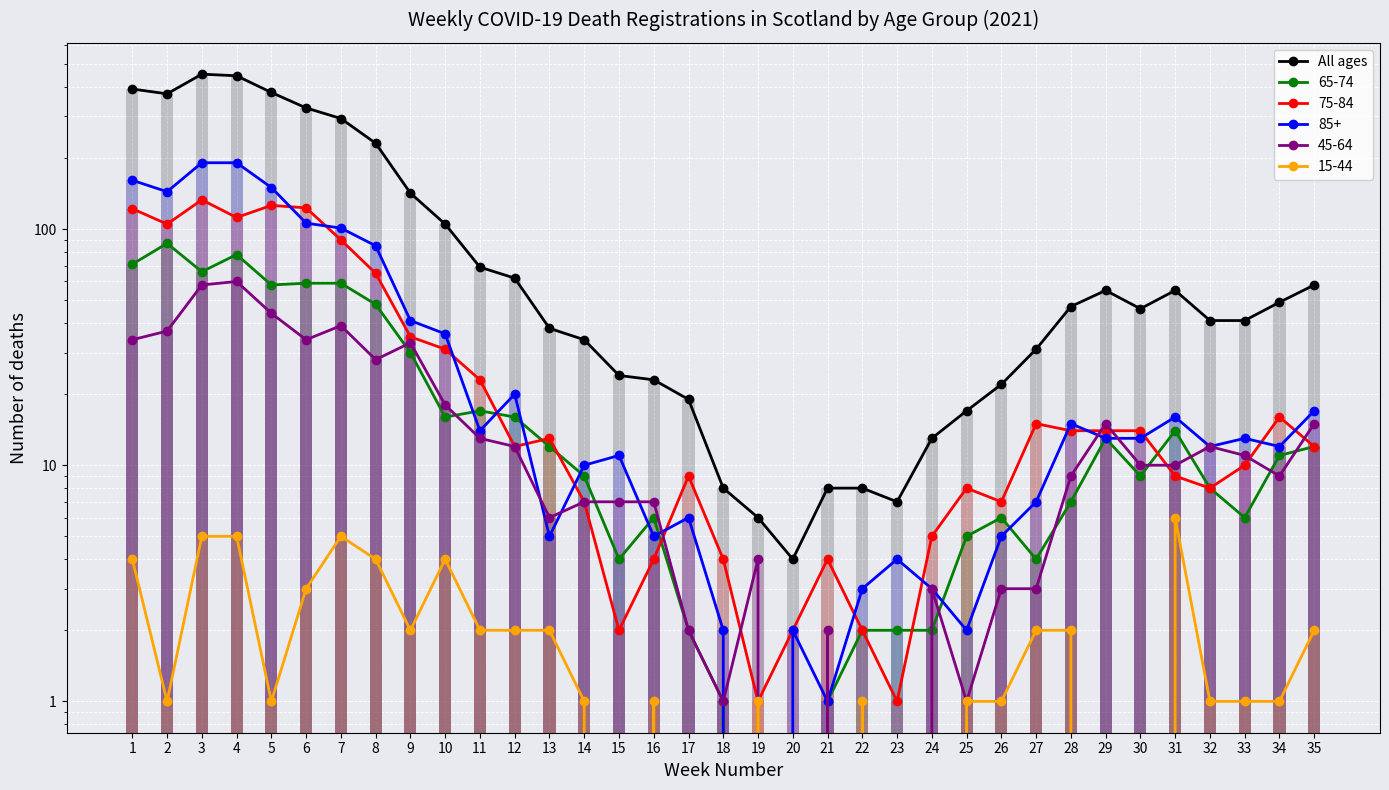

What is the greatest value displayed?

453